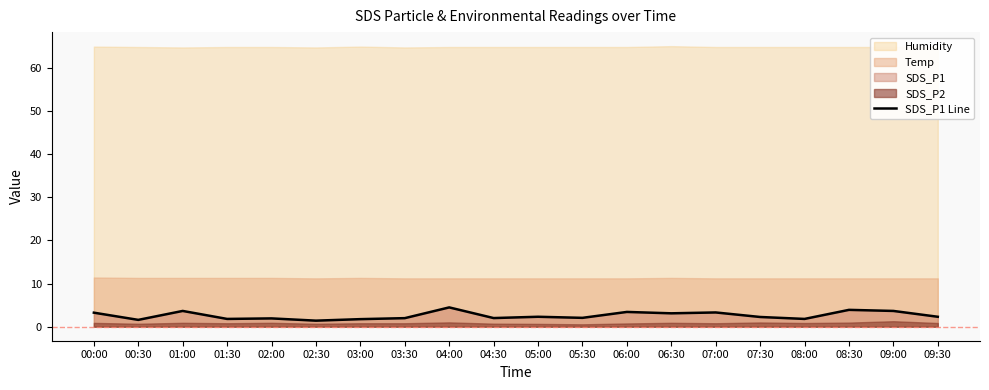

What is the difference between the second highest and minimum values?

2.5